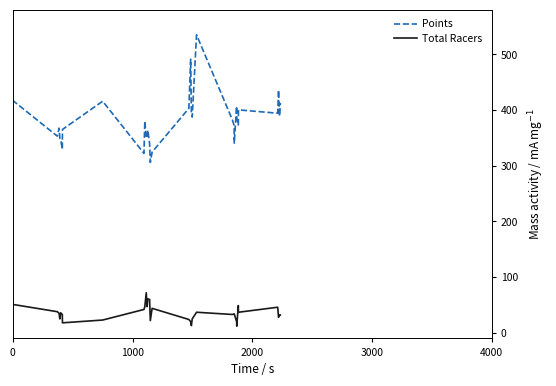

List the series in order of their overall mean, lowest first.

Total Racers, Points